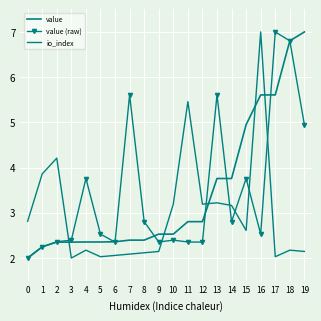

Which has a higher value, 10 or 15?

15